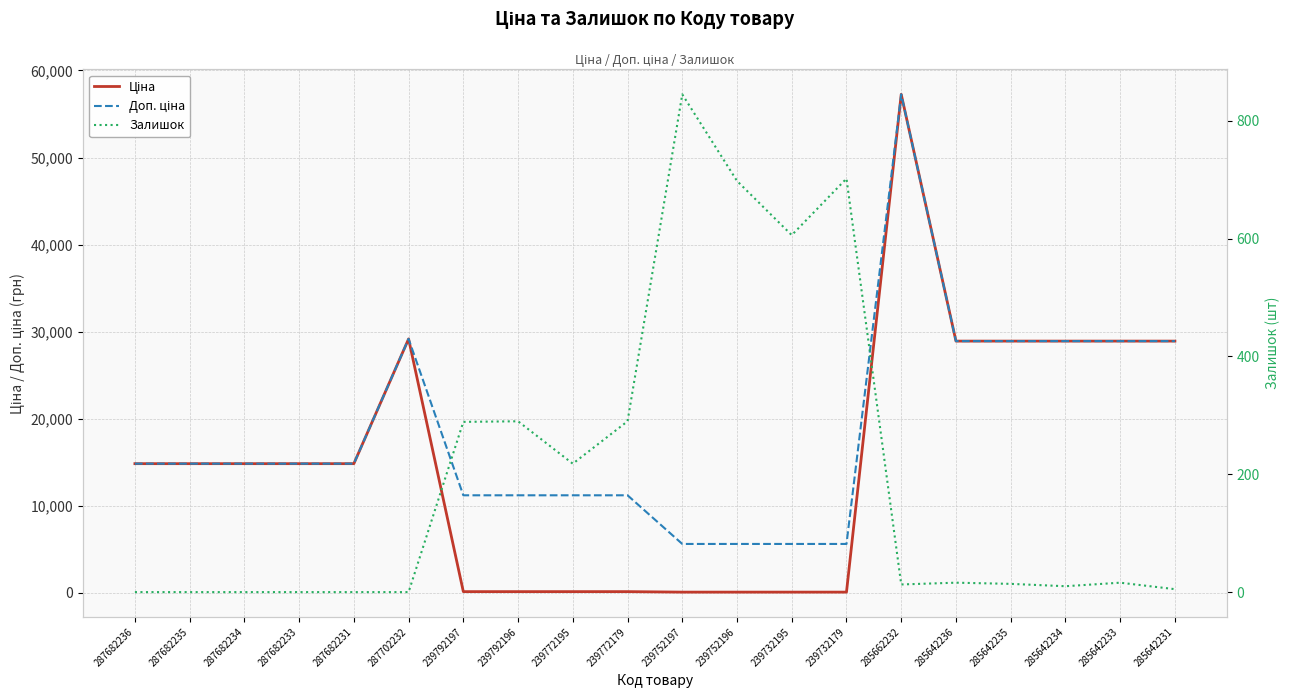

Which series has the largest range (max minus min)?

Ціна